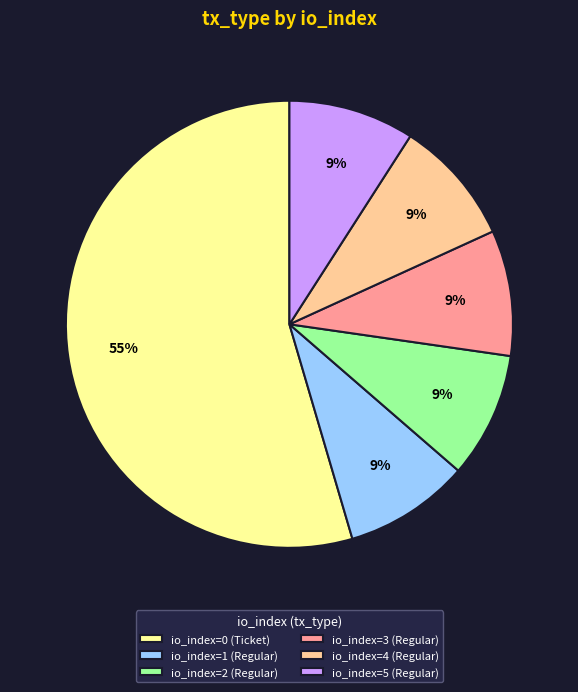

Do io_index=3 (Regular) and io_index=0 (Ticket) together represent more than half of the pie?

Yes